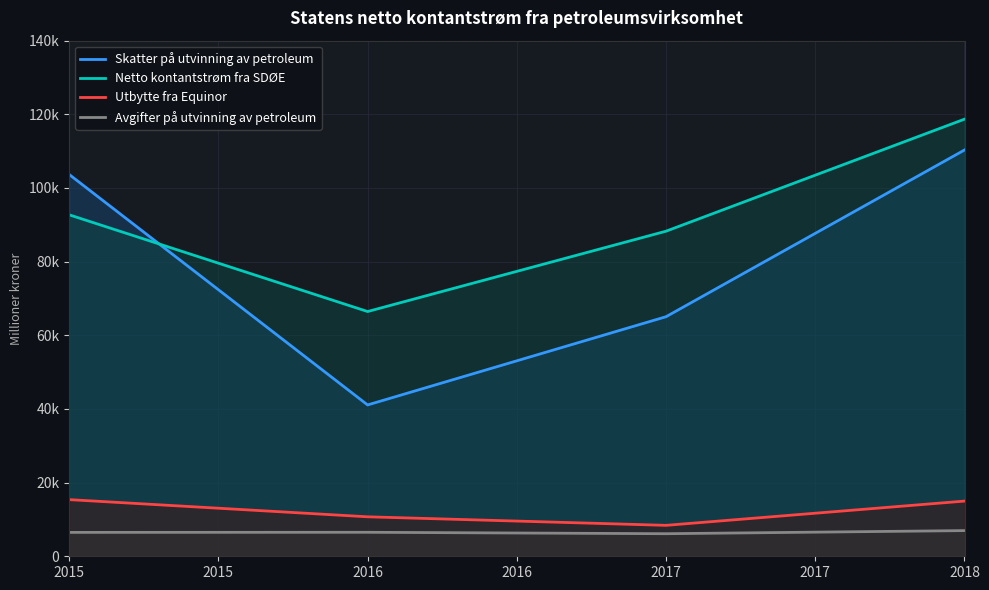

Reading left to right, extract all data points from this chart.

Skatter på utvinning av petroleum: 103672	41093	65049	110313
Netto kontantstrøm fra SDØE: 92717	66455	88272	118687
Utbytte fra Equinor: 15382	10717	8398	14984
Avgifter på utvinning av petroleum: 6485	6513	6128	6973